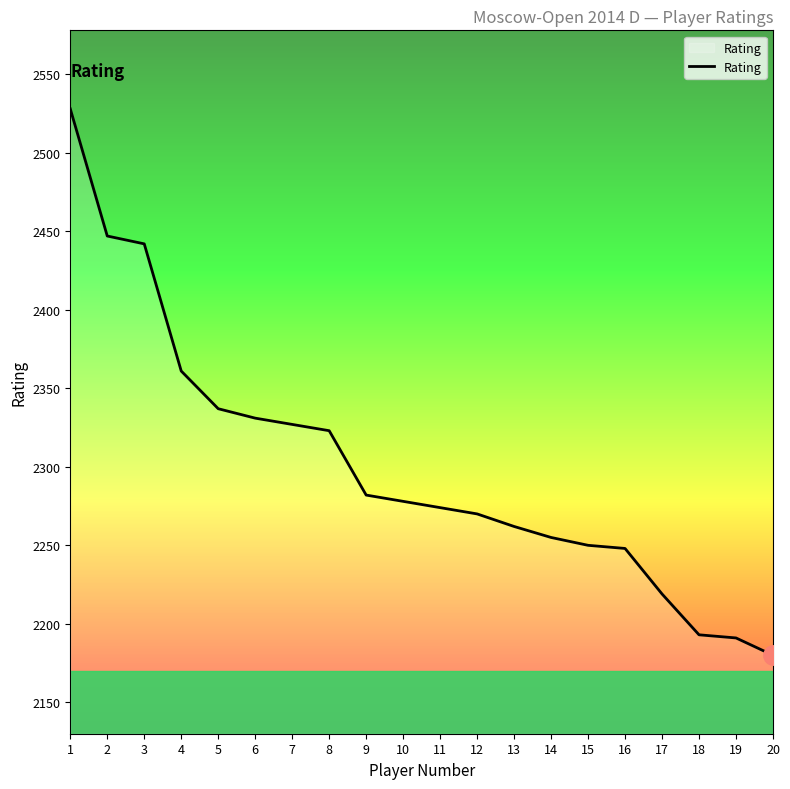

What is the difference between the values at 6 and 18?

138